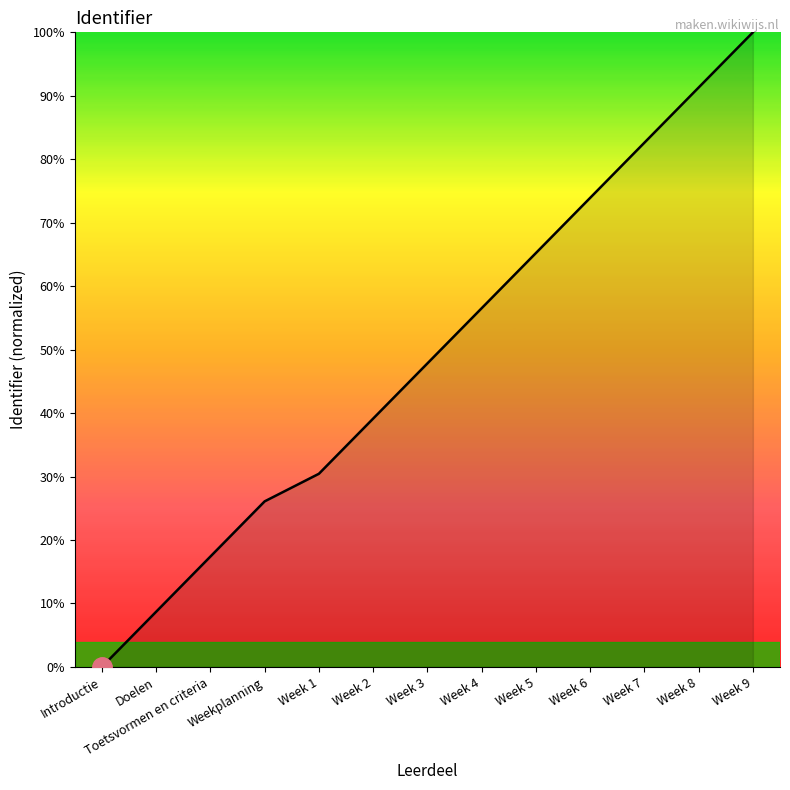

How many distinct data groups are displayed?

1